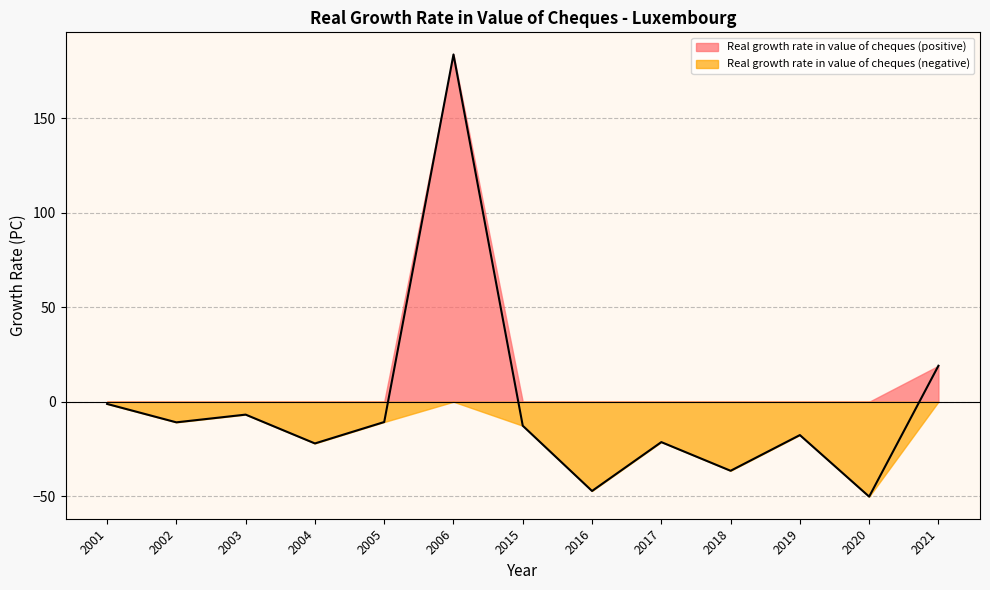

How many points are higher than both their immediate neighbors (excluding endpoints)?

4